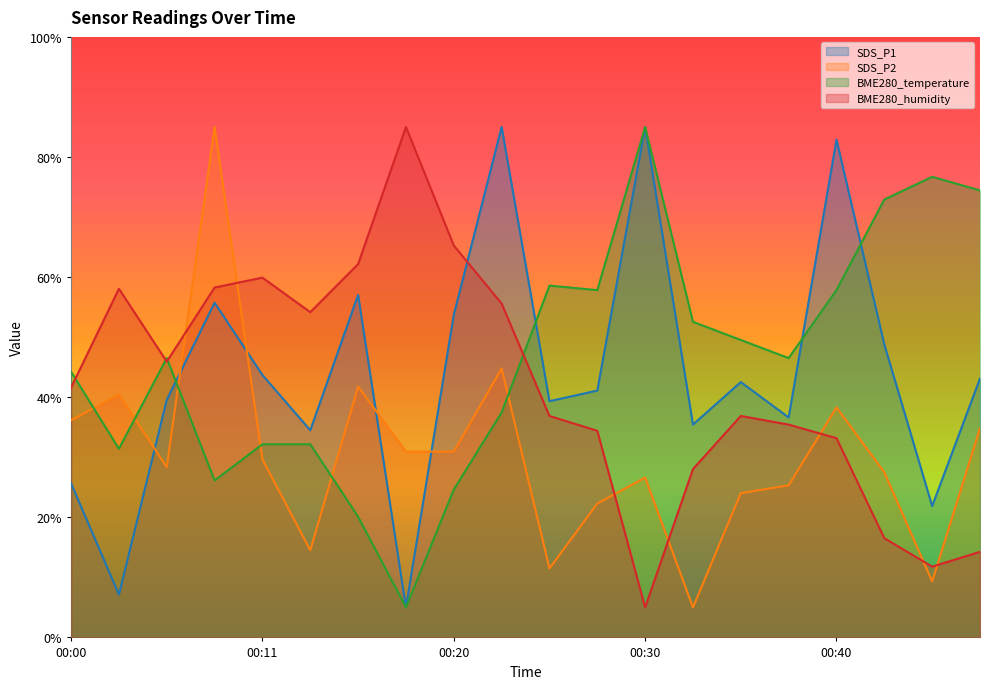

Which series has the largest total across all categories?

BME280_temperature